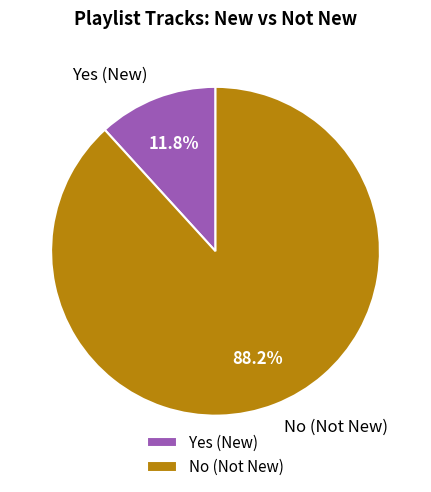

Which has a higher value, Yes (New) or No (Not New)?

No (Not New)